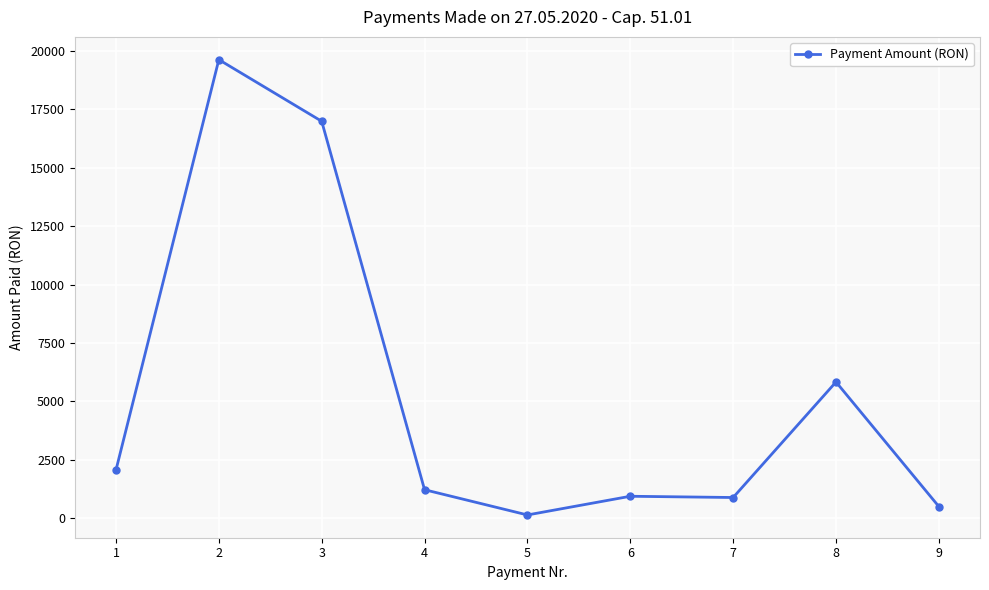

True or false: the data shows 2064.0 at 1.

True